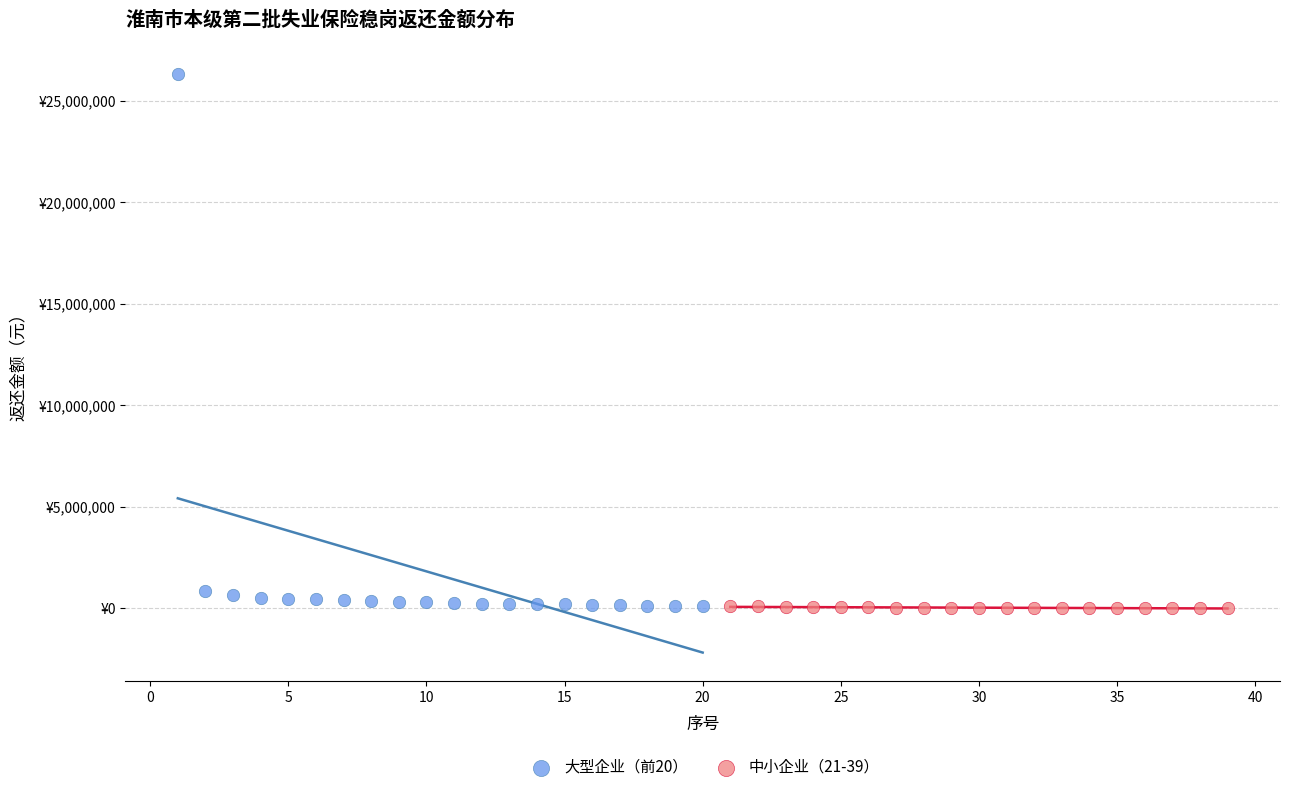

What are all the series names shown in the legend?

大型企业（前20）, 中小企业（21-39）